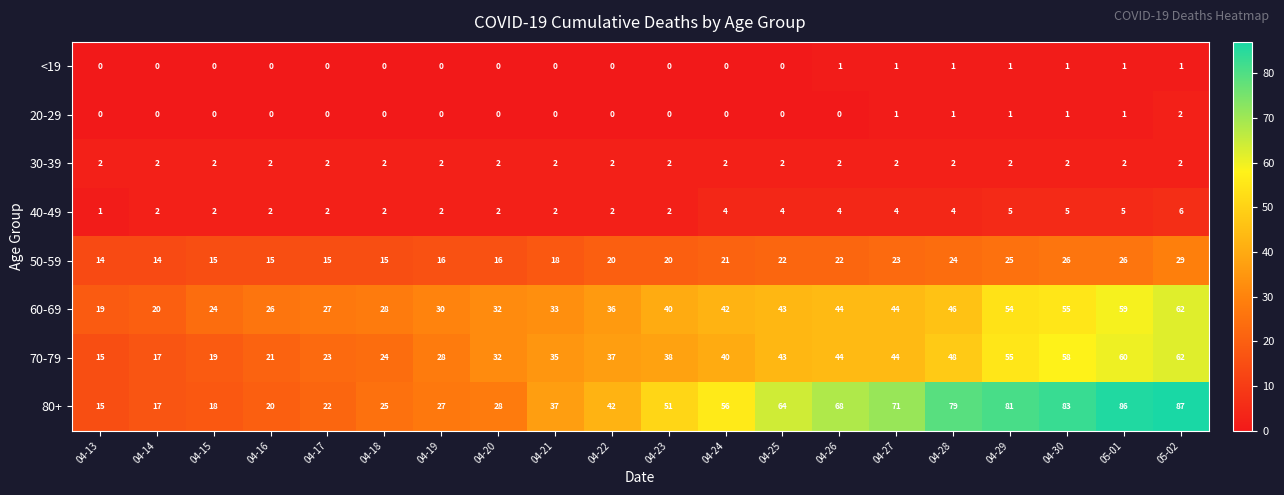

True or false: 20-29 has a value of 1 at 05-01.

True